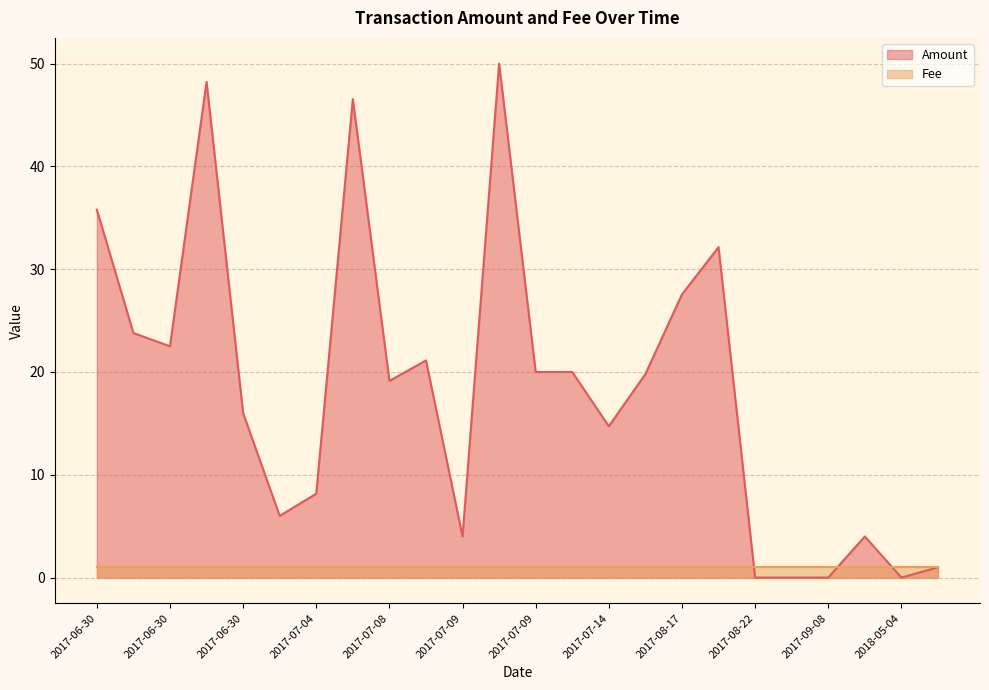

Reading left to right, transcribe all the data shown in this chart.

35.8	23.8	22.5	48.2	16.0	6.0	8.2	46.5	19.1	21.1	4.0	50.0	20.0	20.0	14.7	19.8	27.6	32.1	0.0	0.0	0.0	4.0	0.0	1.0